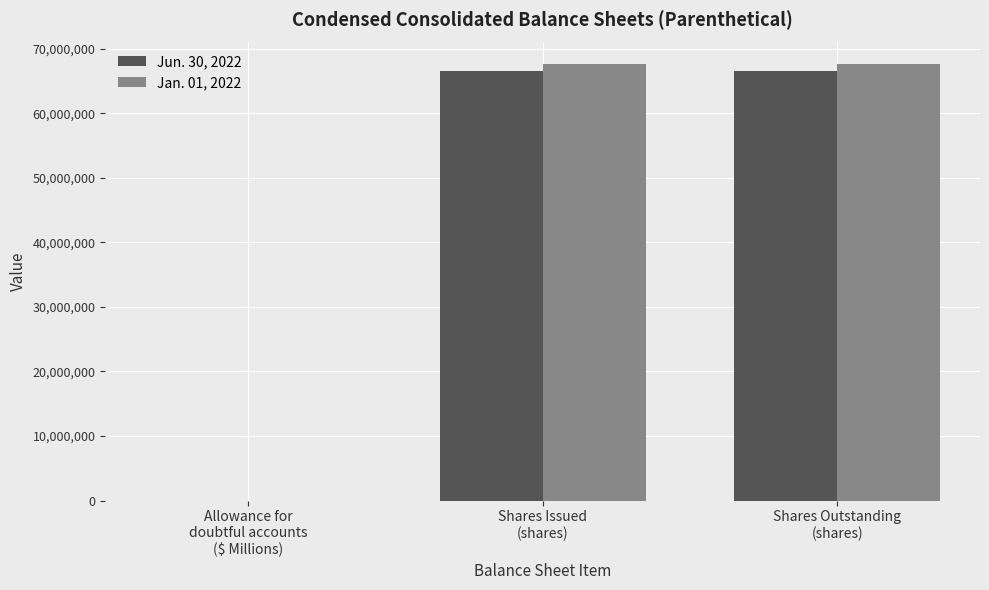

What is the maximum value for Jun. 30, 2022?

66500000.0